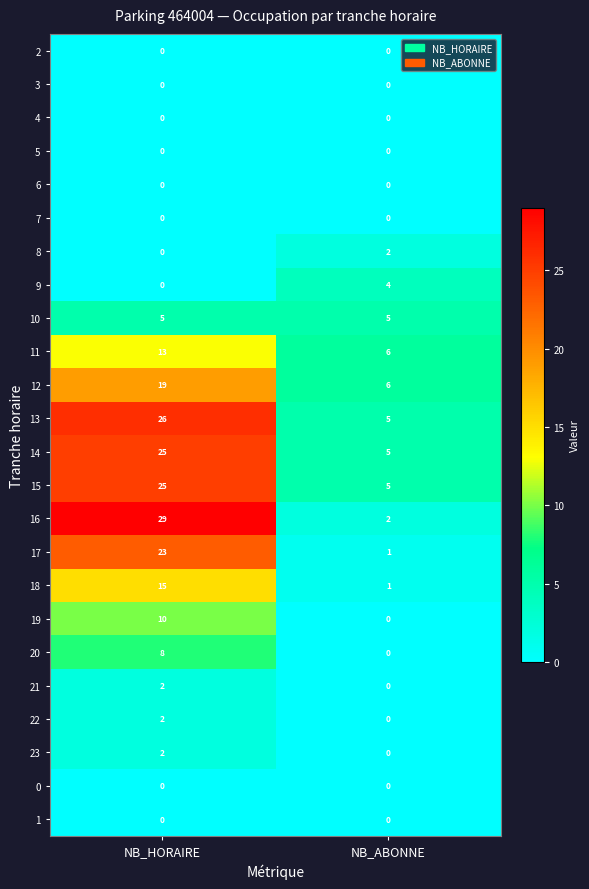

Count the number of categories in the chart.

2